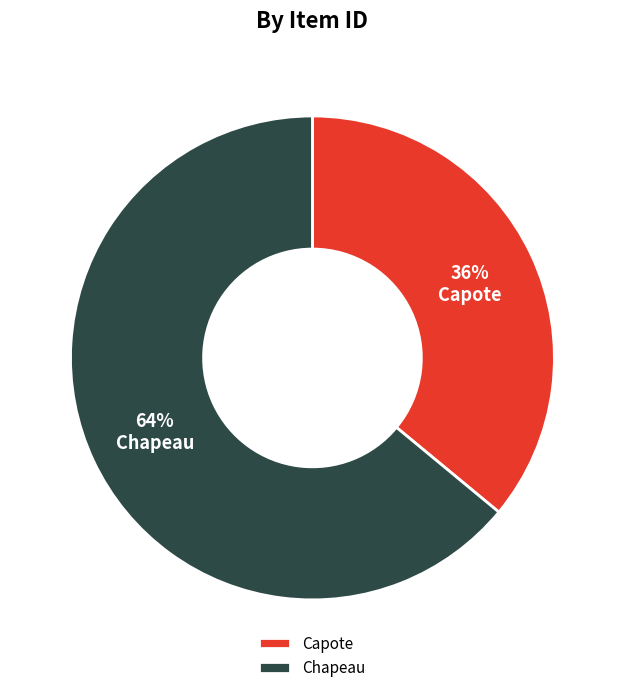

What is the largest slice in the pie chart?

Chapeau